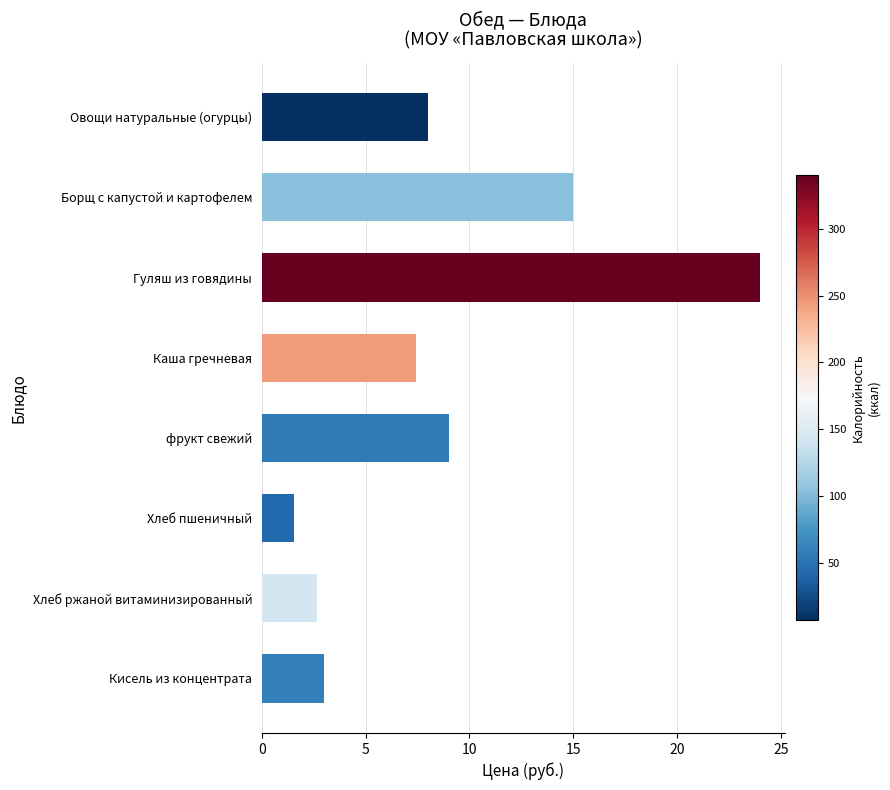

Which has a higher value, Хлеб пшеничный or Кисель из концентрата?

Кисель из концентрата